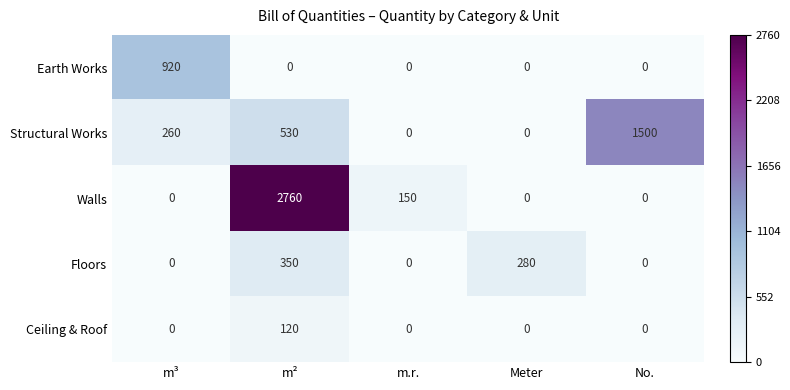

List the series in order of their peak value, highest first.

Walls, Structural Works, Earth Works, Floors, Ceiling & Roof